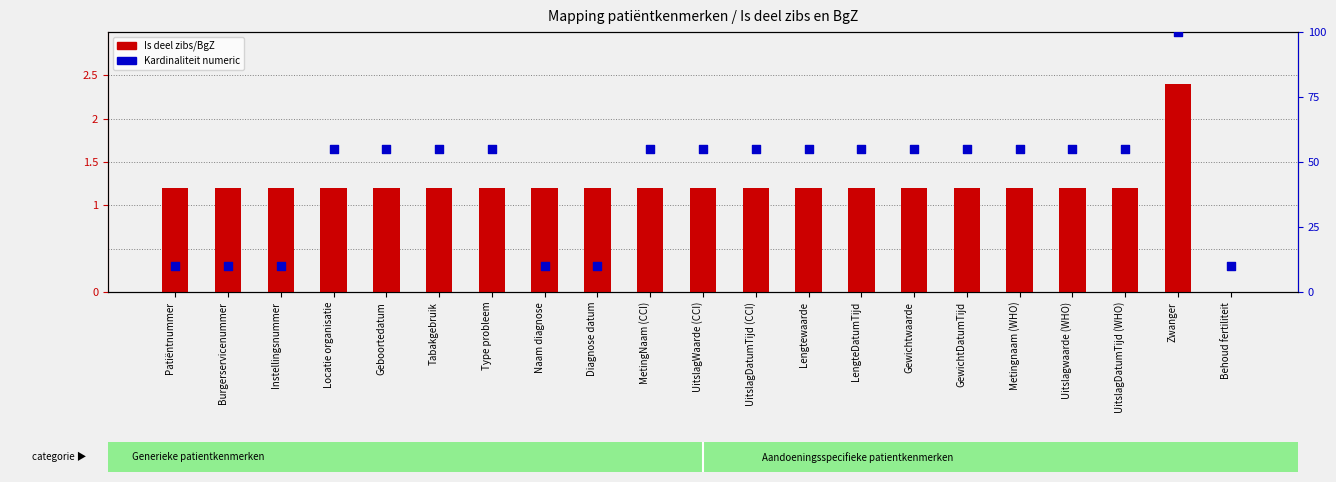

Is the value of Kardinaliteit_numeric at Tabakgebruik greater than the value of Is deel zibs/BgZ at Locatie organisatie?

Yes